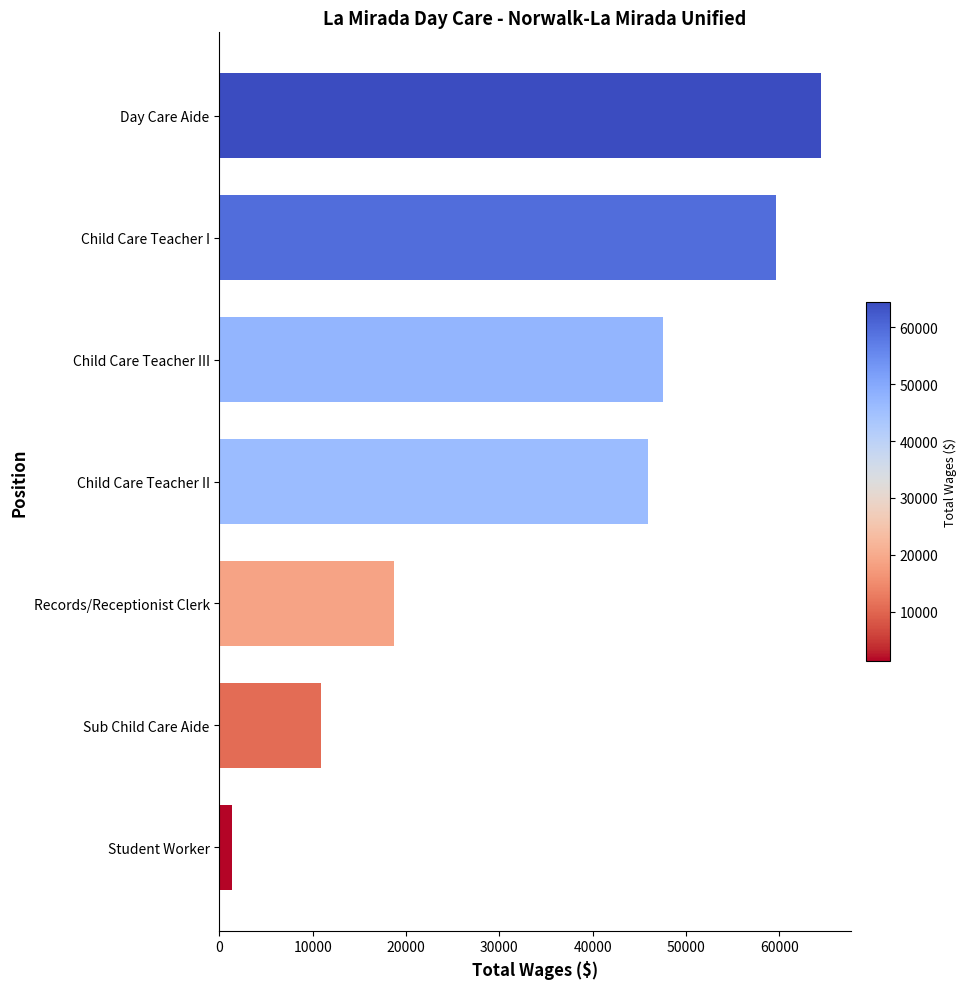

What is the difference between the values at Day Care Aide and Child Care Teacher III?

16924.4